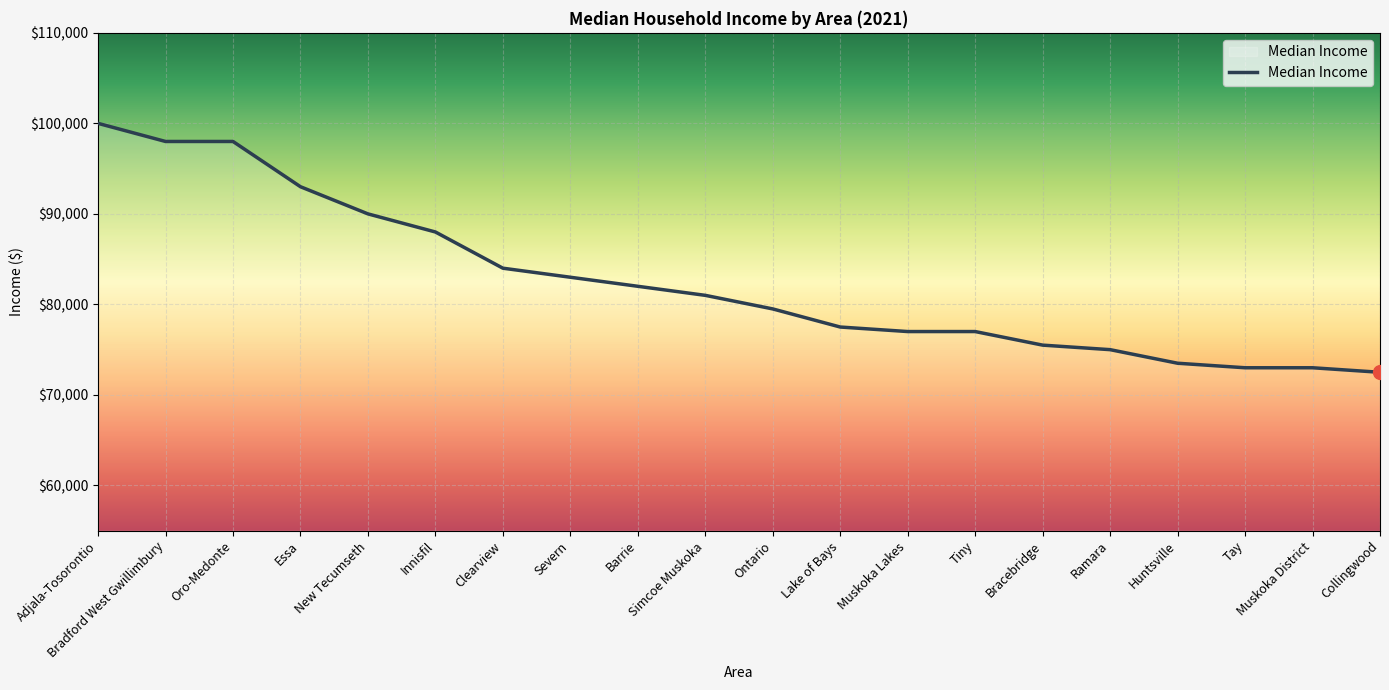

The chart shows a value of 23166 at Huntsville. True or false?

False